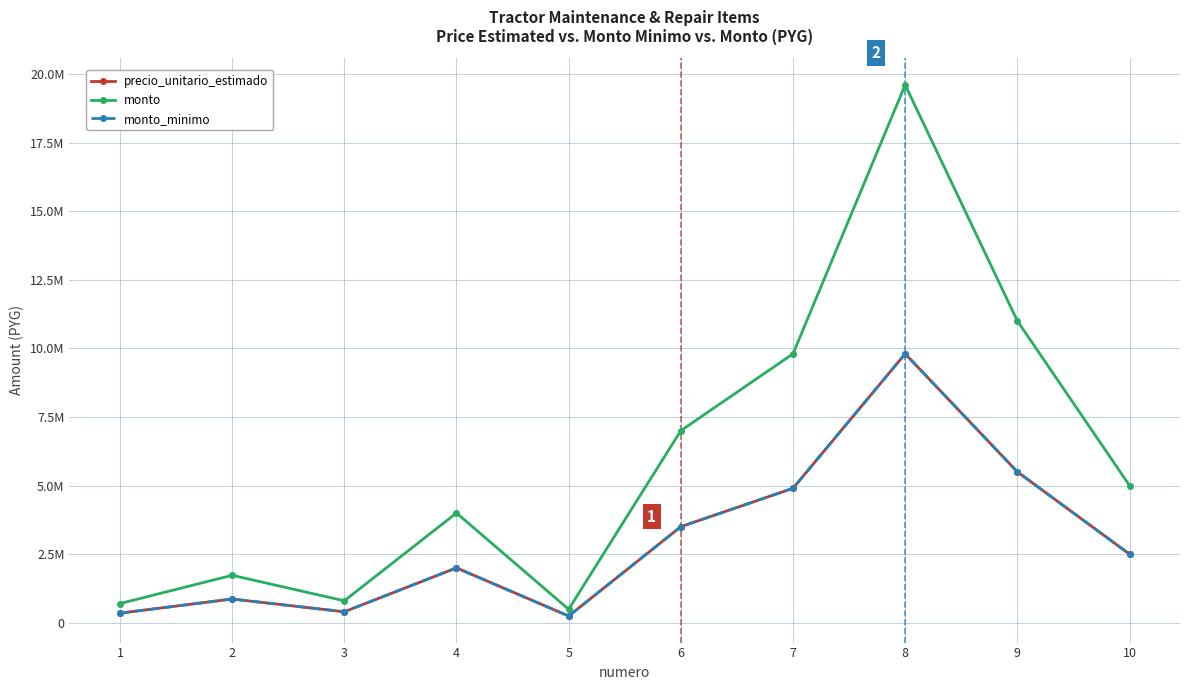

What is the approximate value of precio_unitario_estimado at 3?

400000